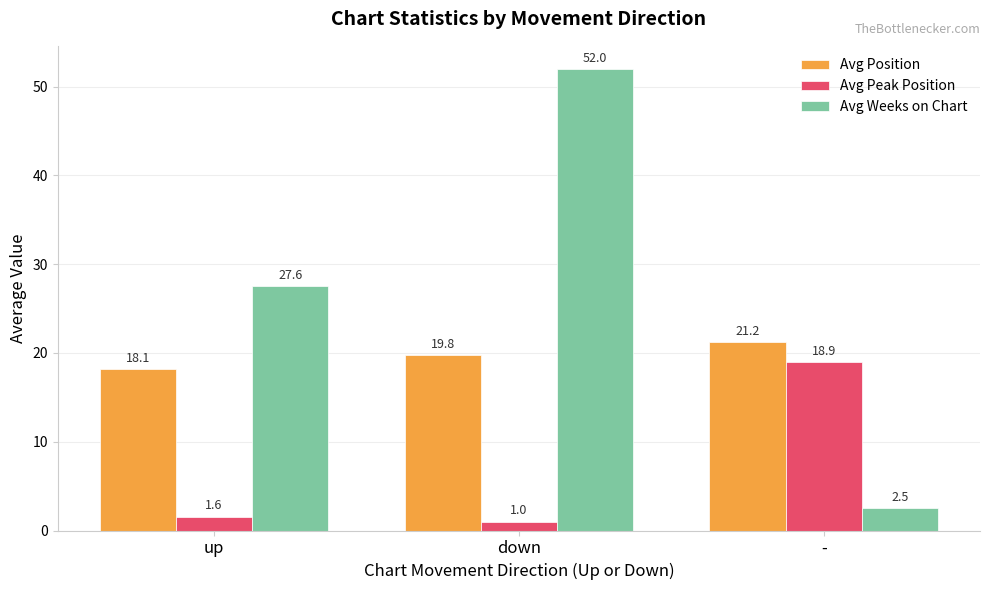

What is the sum of the Avg Weeks on Chart values at up and -?

30.1